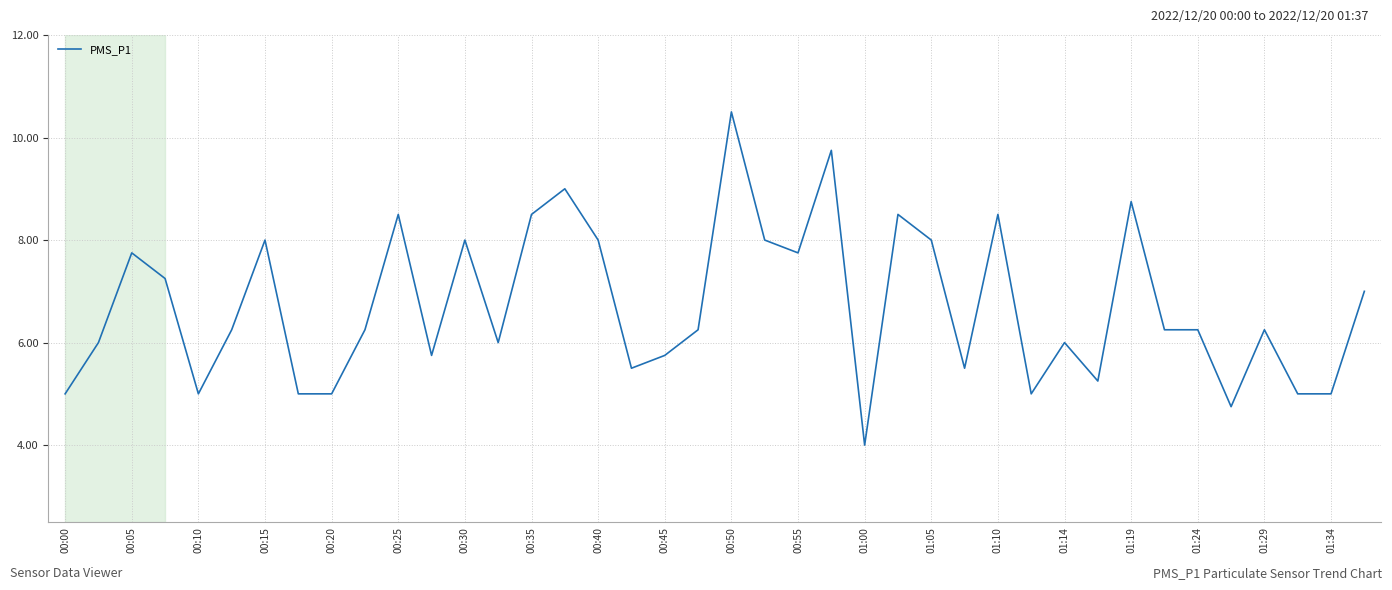

What is the difference between the maximum and minimum values?

6.5